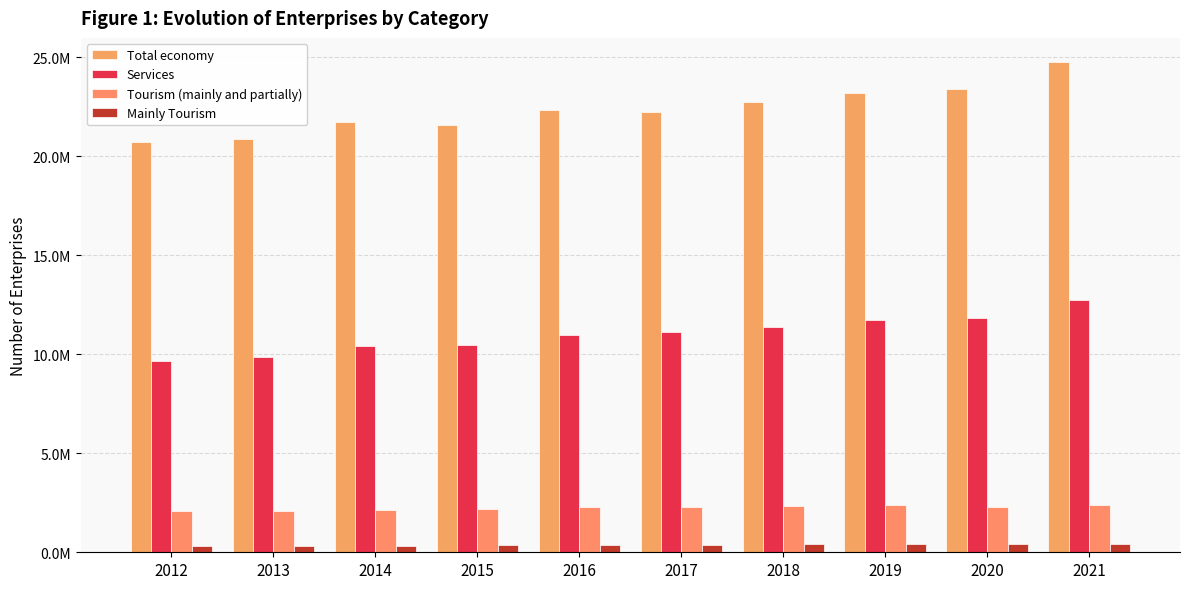

Are the bars grouped side by side (vs. stacked)?

Yes